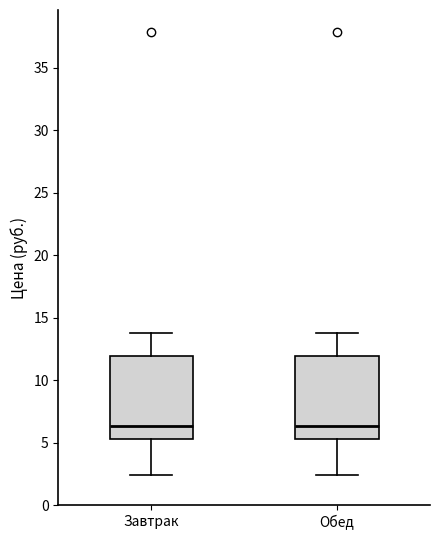

Reading left to right, transcribe this box plot: for each box, give where its median line is, the range the box spans, and where its two whiskers end, as read against the y-axis. The values are not printed on the chart, so give them approximately, as read against the axis.

Завтрак: median 6.5, box 5.5 to 12.0, whiskers 2.5 to 14.0
Обед: median 6.5, box 5.5 to 12.0, whiskers 2.5 to 14.0